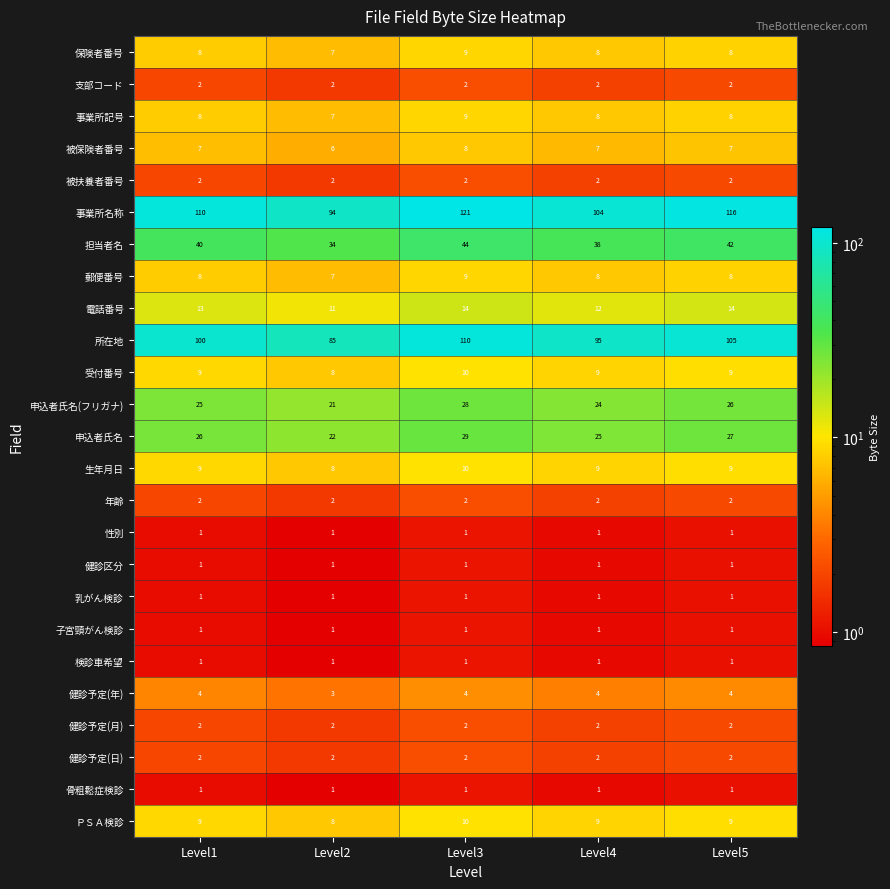

The 担当者名 series shows 40 at Level1. True or false?

True